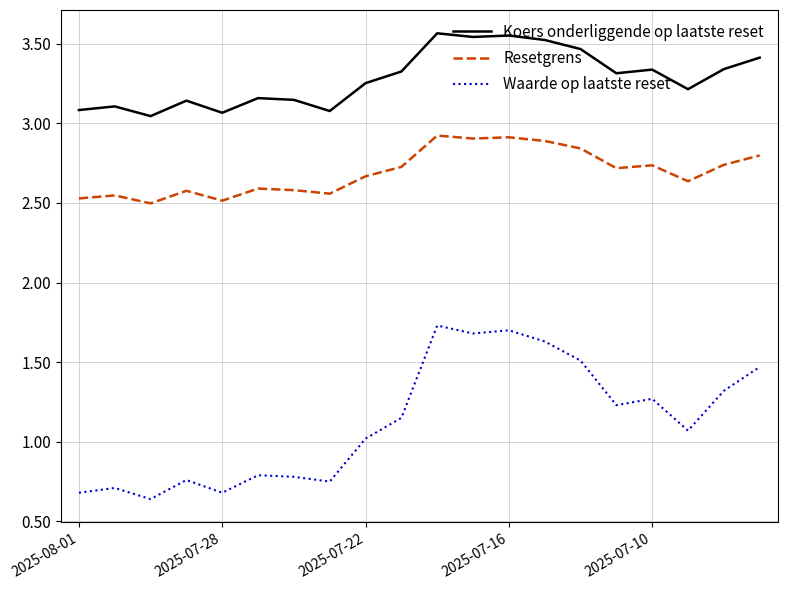

True or false: Resetgrens has more than 2 interior local peaks.

True